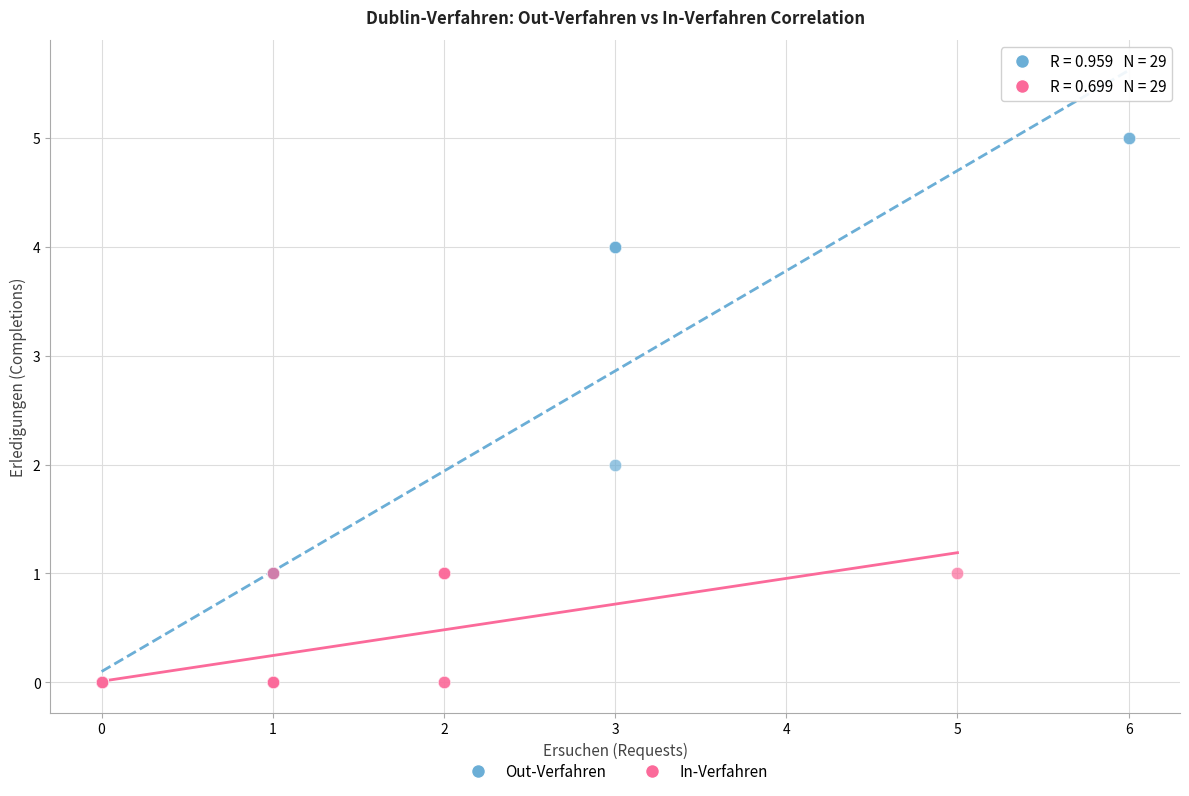

Which series reaches the maximum Y coordinate?

Out-Verfahren